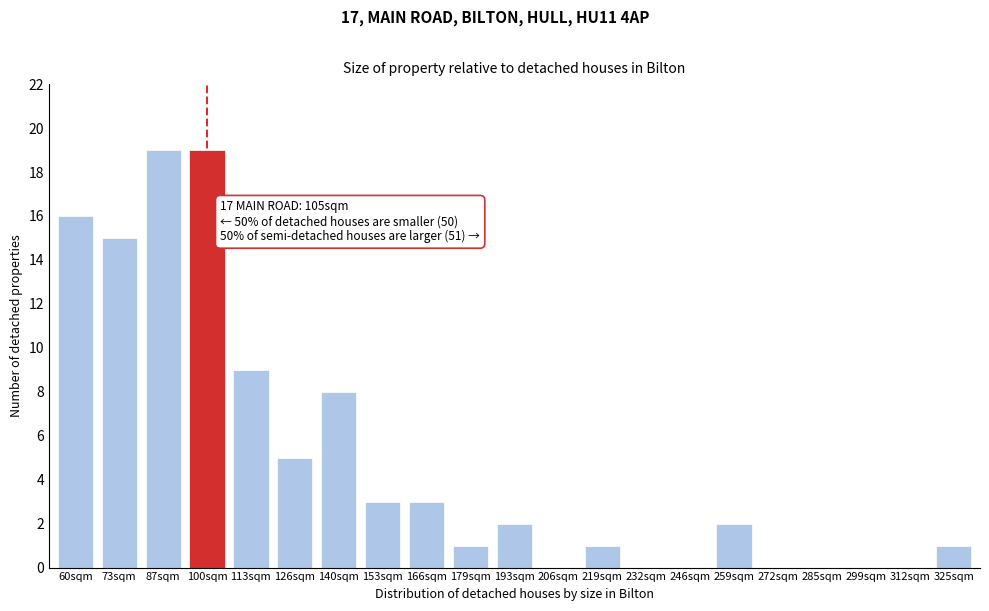

Reading left to right, what are all the values shown in this chart?

60sqm=16	73sqm=15	87sqm=19	100sqm=19	113sqm=9	126sqm=5	140sqm=8	153sqm=3	166sqm=3	179sqm=1	193sqm=2	206sqm=0	219sqm=1	232sqm=0	246sqm=0	259sqm=2	272sqm=0	285sqm=0	299sqm=0	312sqm=0	325sqm=1